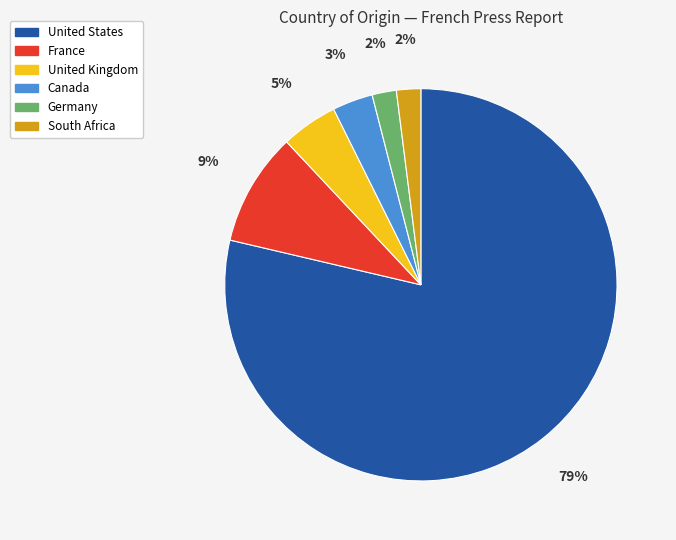

True or false: United States accounts for 73% of the total.

False